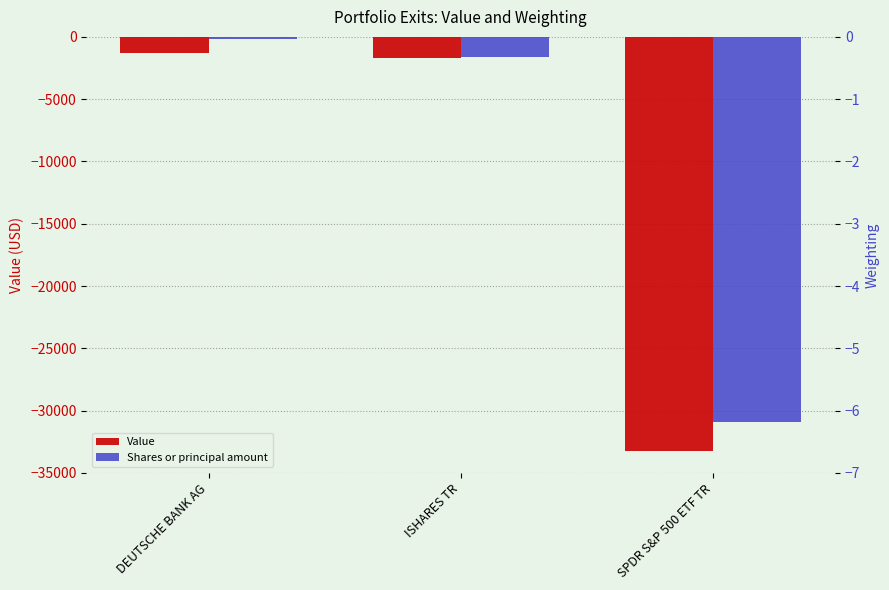

At which category is the sum across all series the highest?

DEUTSCHE BANK AG